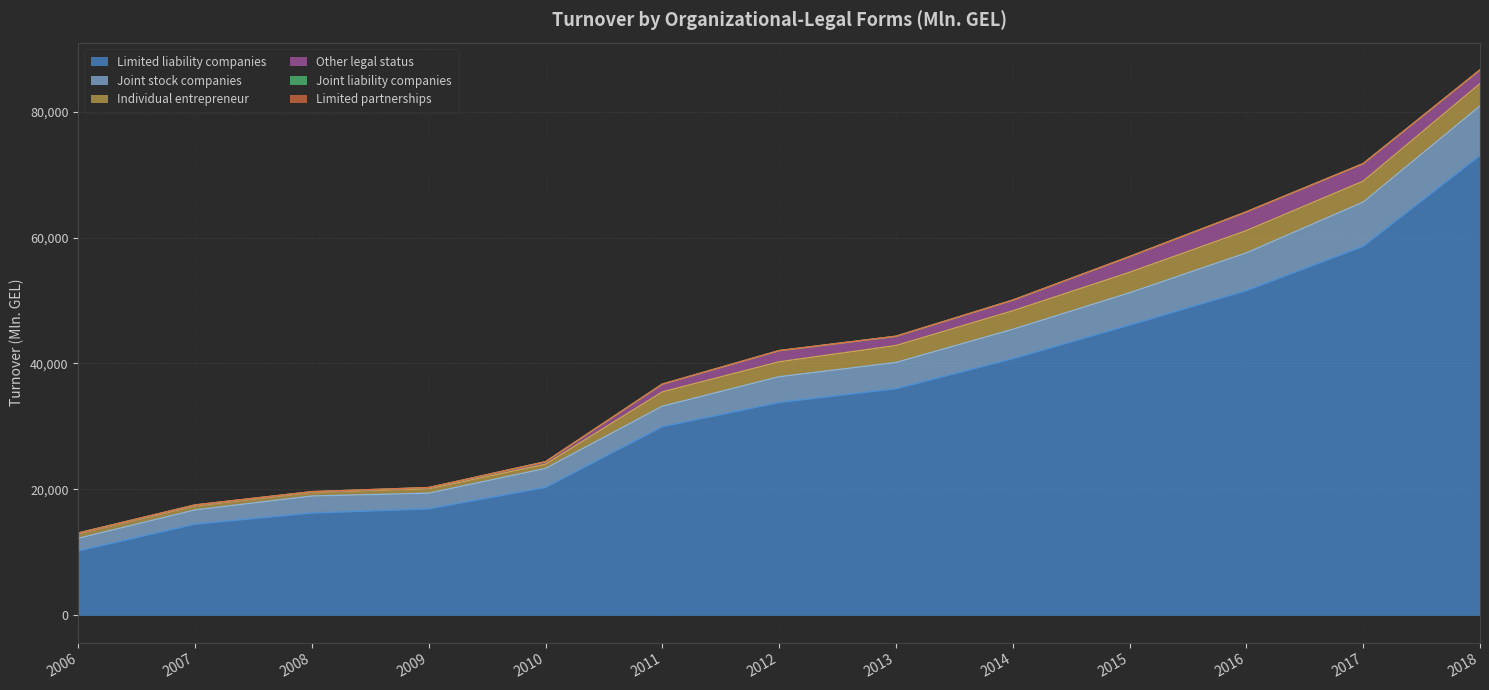

Which category has the highest value in the Limited partnerships series?

2014